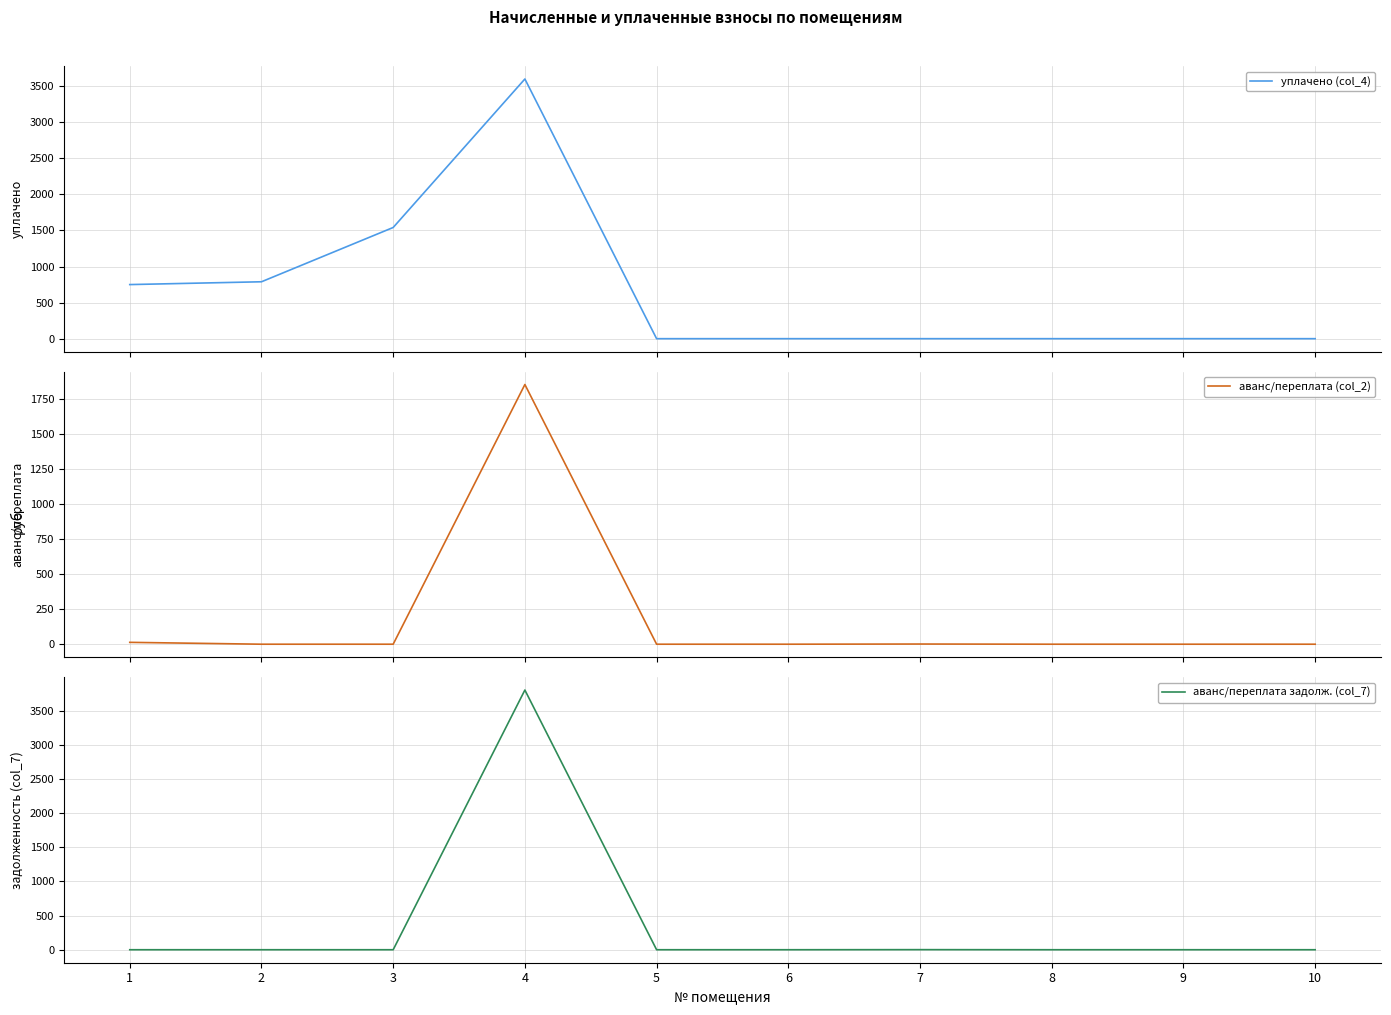

What is the greatest value displayed?

3801.5